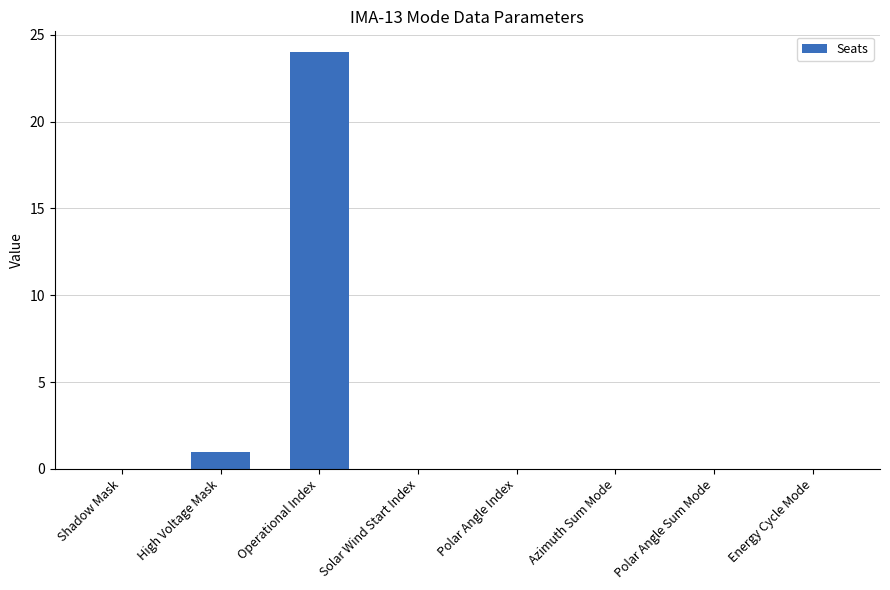

What is the sum of all values?

25